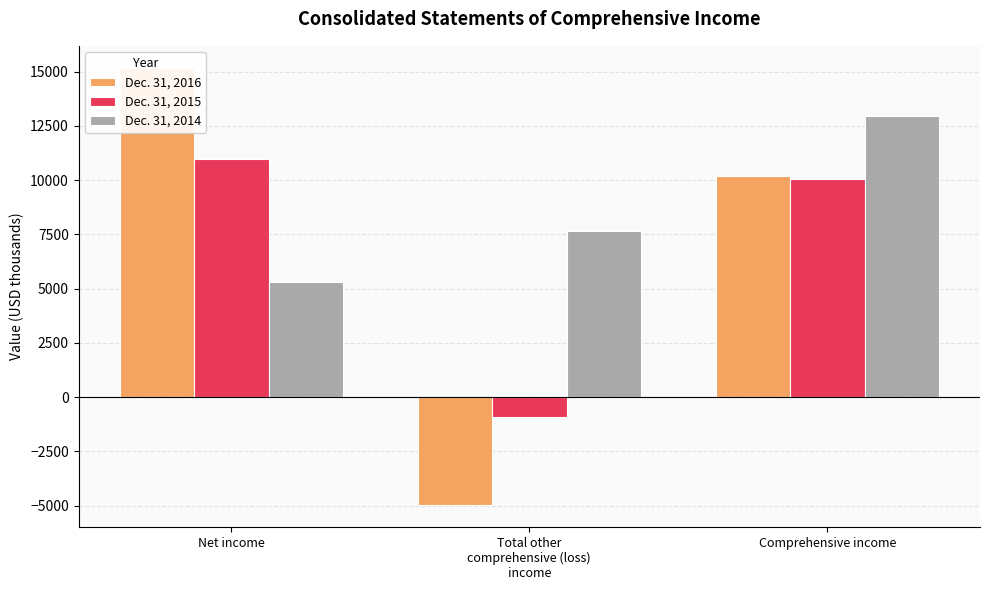

Count the number of categories in the chart.

3